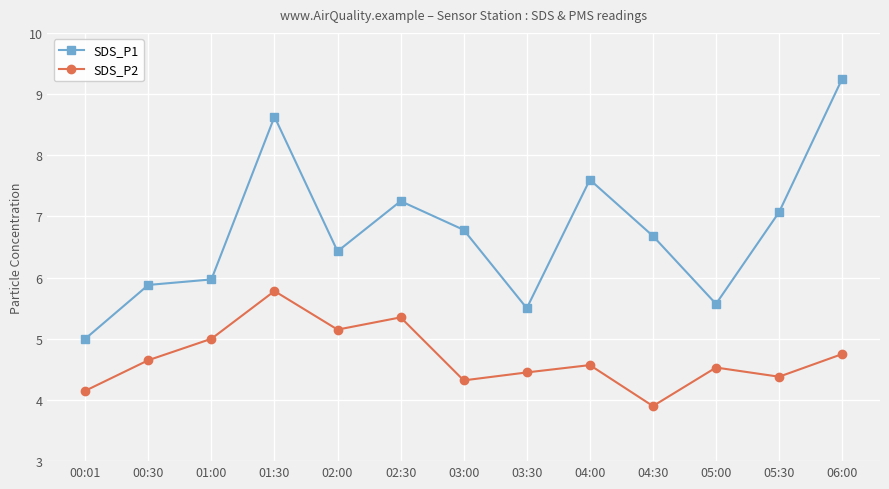

At how many categories does at least one series exceed 6?

8